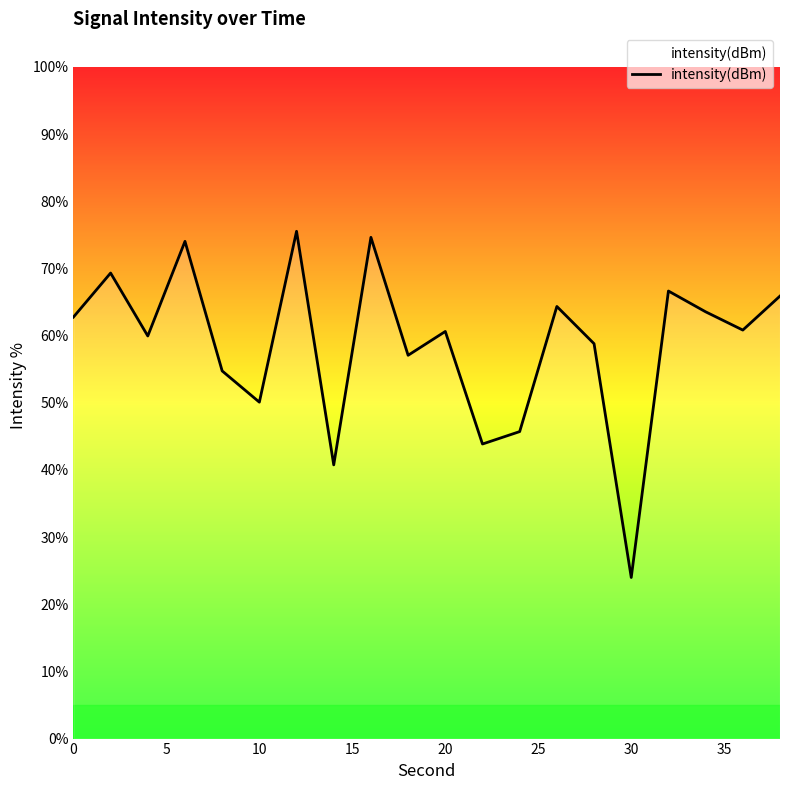

What is the difference between the maximum and minimum values?

51.5